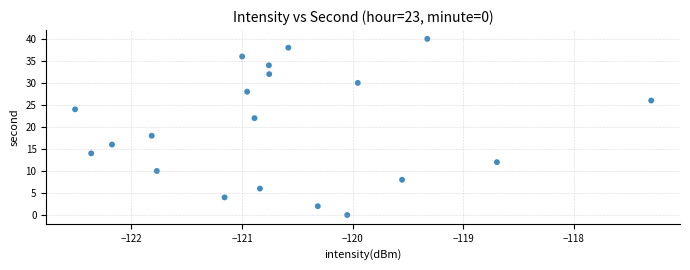

What is the range of Y values (max minus min)?

40